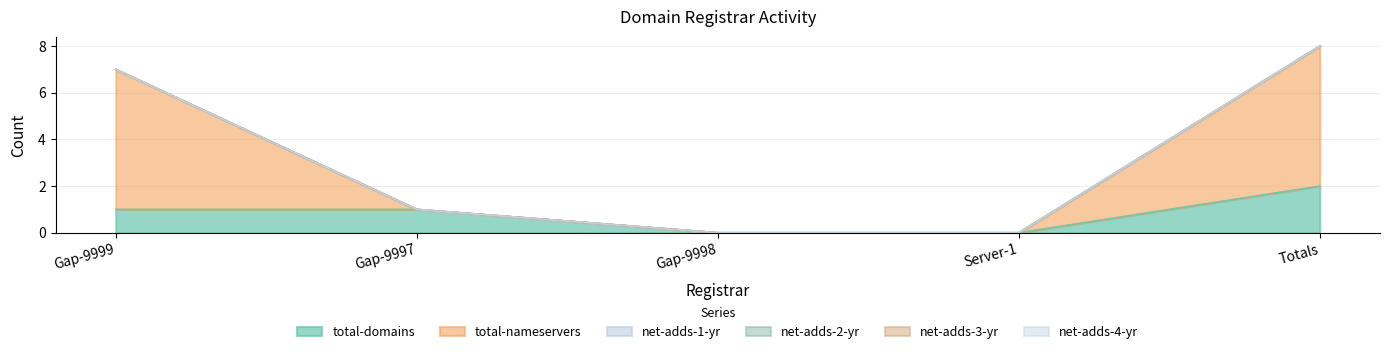

Which has a higher value, Server-1 or Gap-9997?

Gap-9997